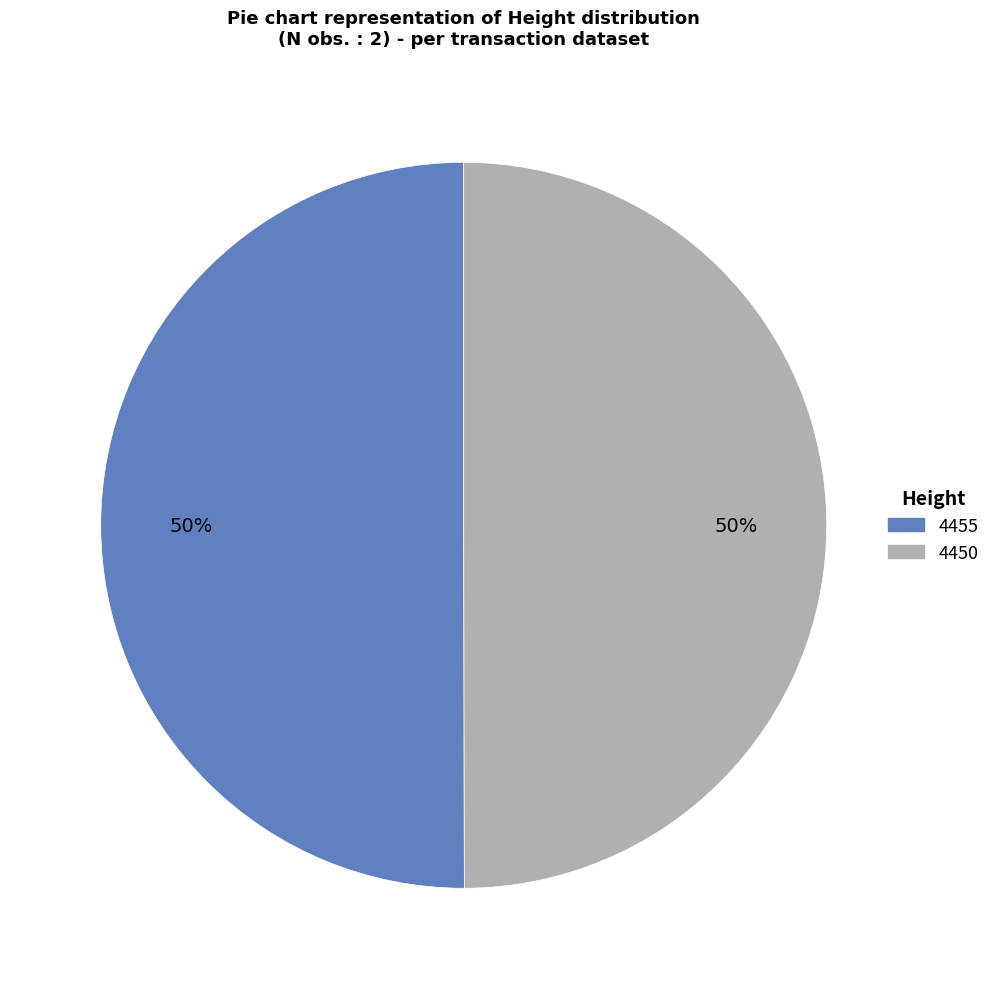

What is the ratio of the value at 4455 to the value at 4450?

1.0